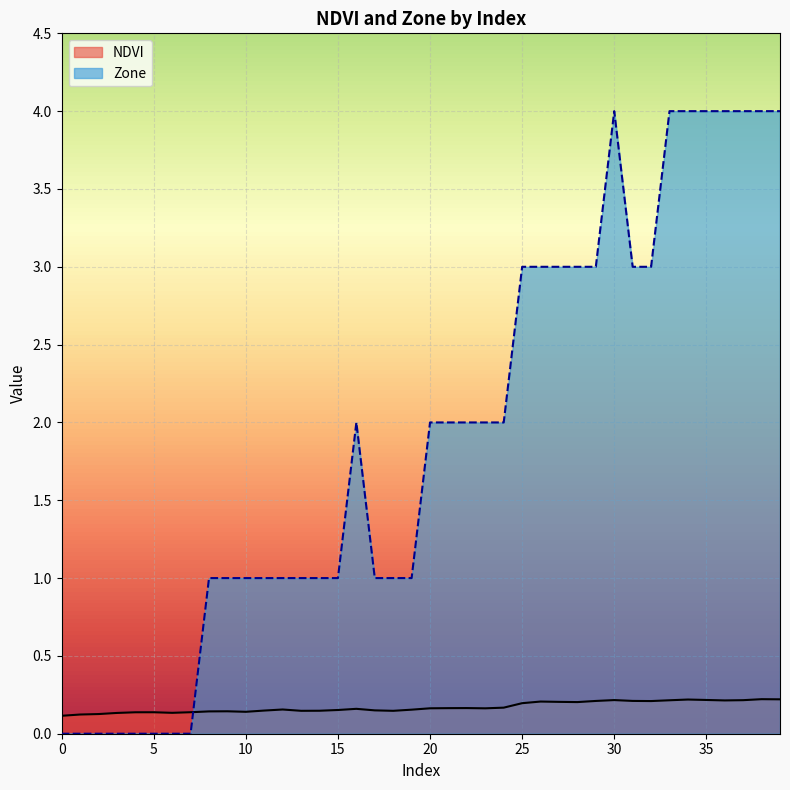

How many data points does each series have?

40